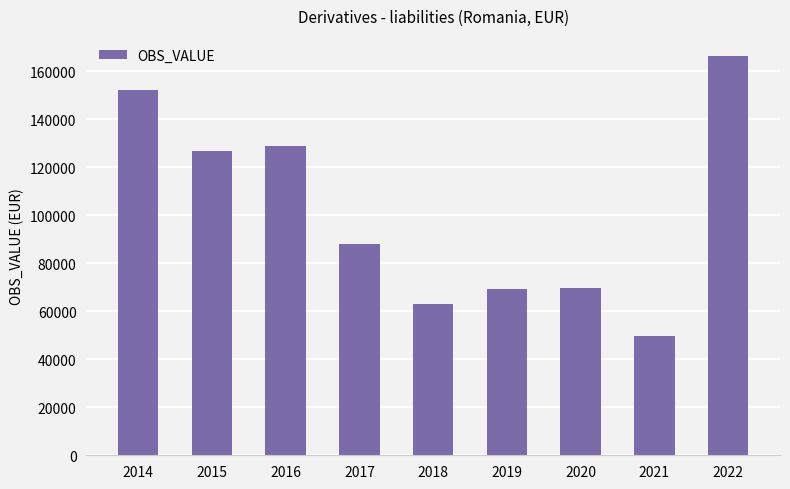

Is it true that the value at 2014 is 271263?

False